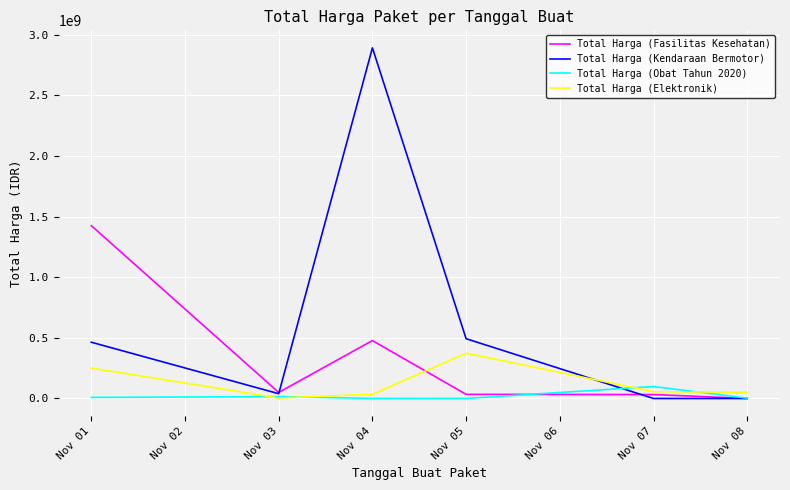

List the series in order of their overall mean, lowest first.

Total Harga (Obat Tahun 2020), Total Harga (Elektronik), Total Harga (Fasilitas Kesehatan), Total Harga (Kendaraan Bermotor)